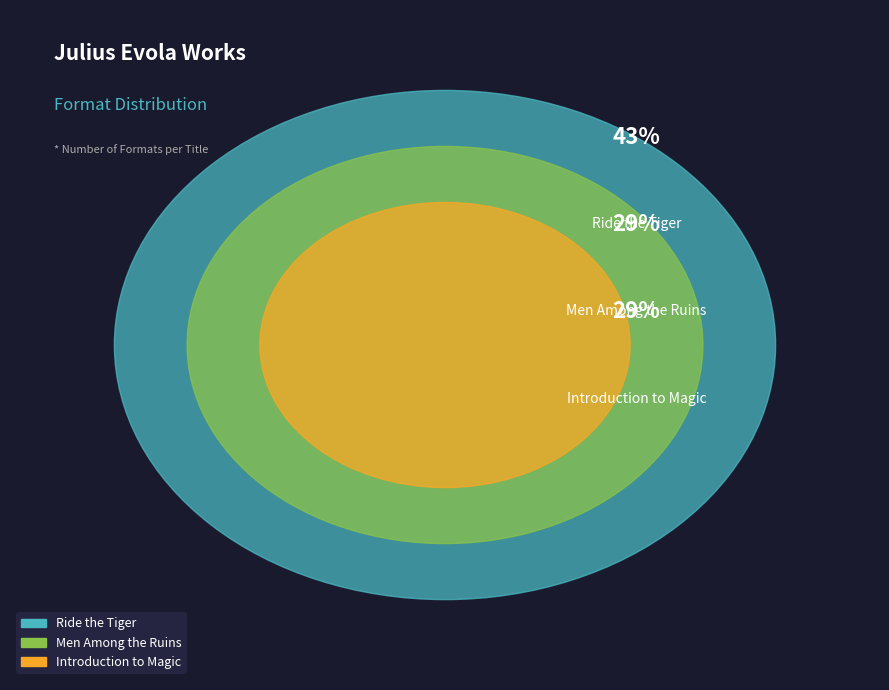

What is the smallest slice in the pie chart?

Men Among the Ruins